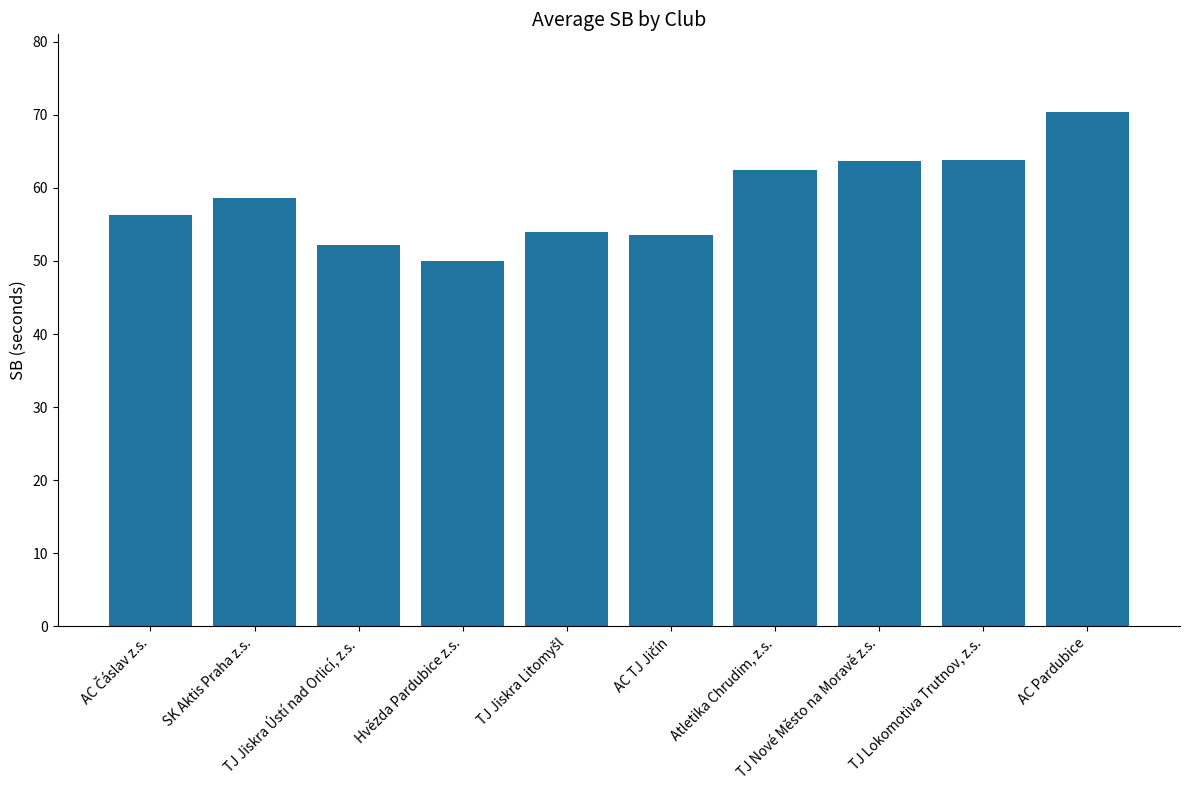

What is the greatest value displayed?

70.4